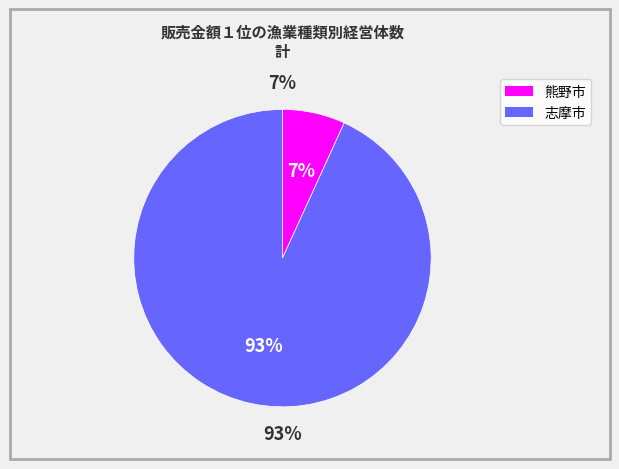

Is it true that 志摩市 is 83% of the pie?

False